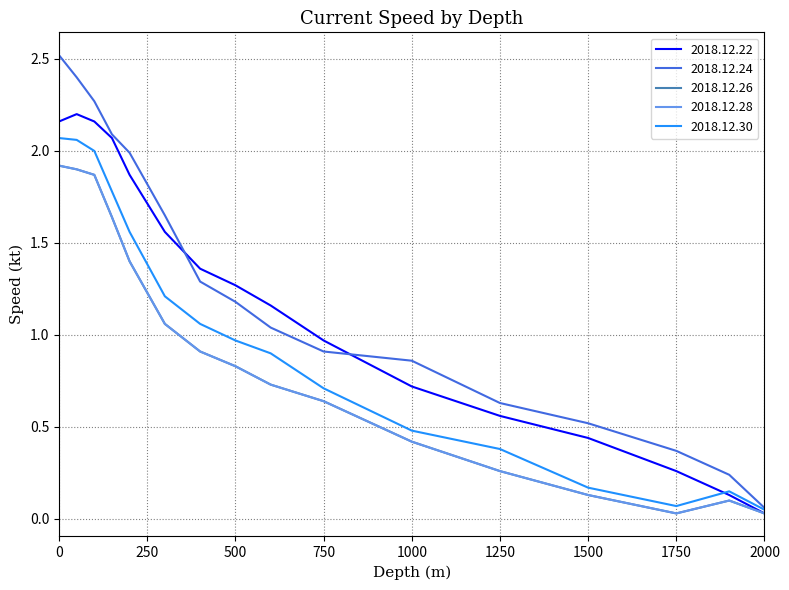

True or false: 2018.12.28 and 2018.12.30 intersect in this chart.

False